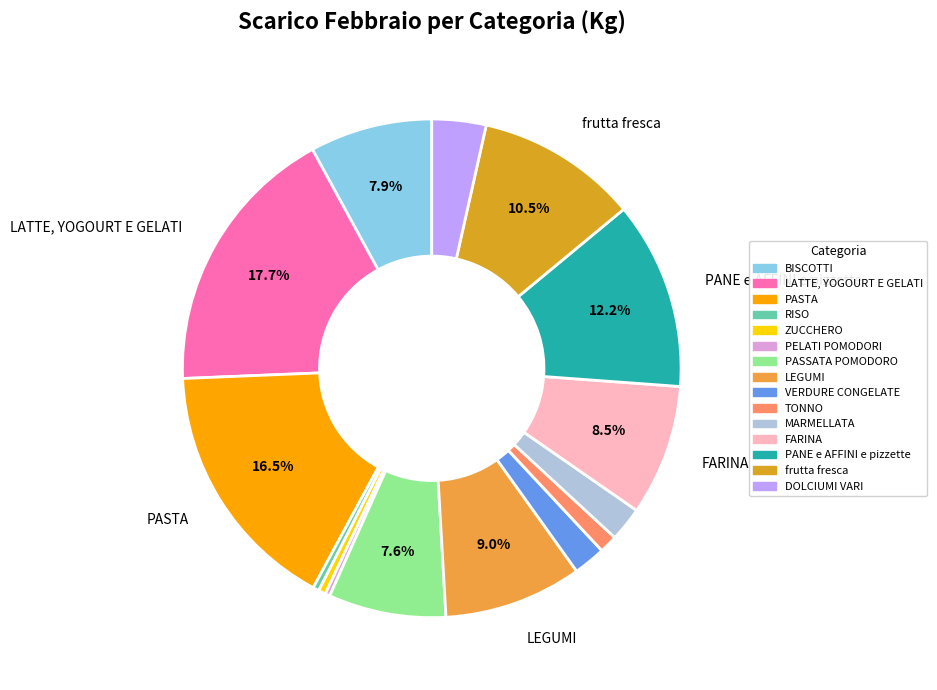

What portion of the pie excludes LATTE, YOGOURT E GELATI?

82.3%